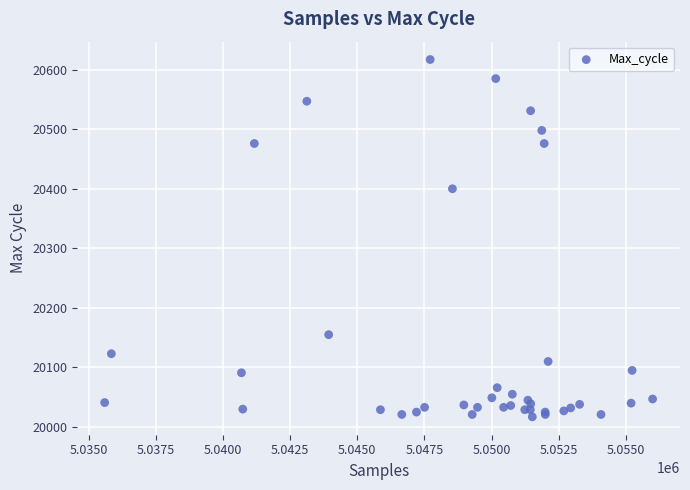

What Y value in the scatter plot is closest to 20317?

20400